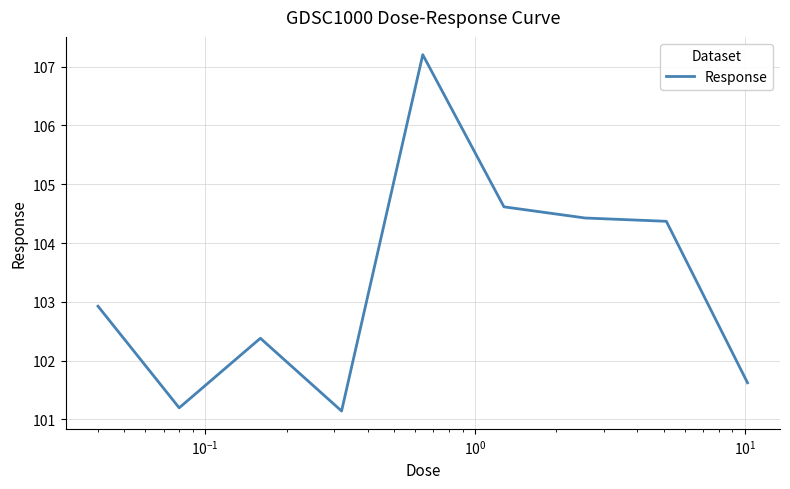

What is the minimum value shown in the chart?

101.1